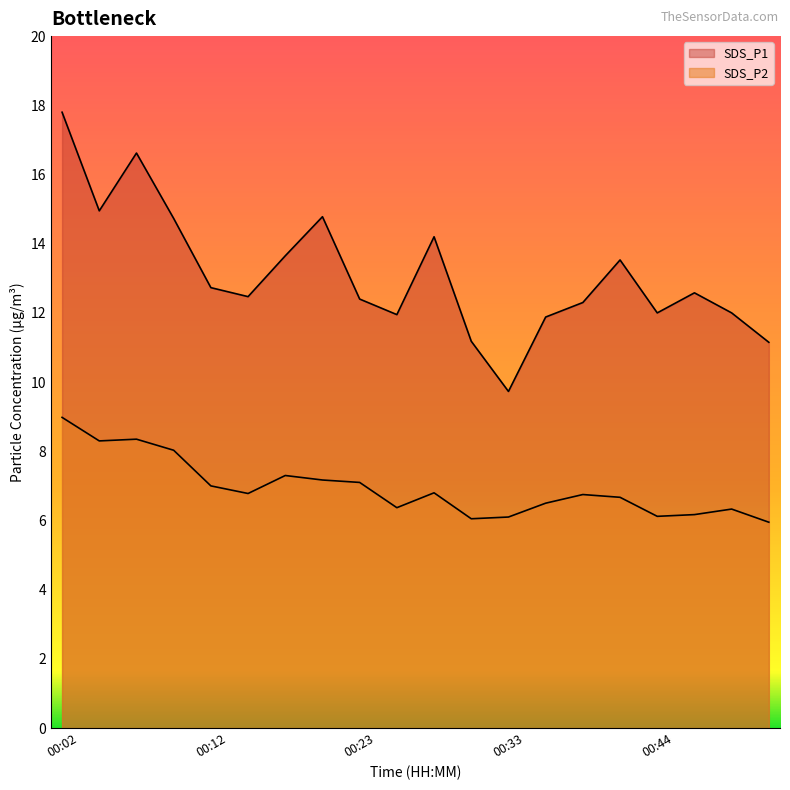

Is it true that SDS_P1 equals 12.0 at 00:49?

True